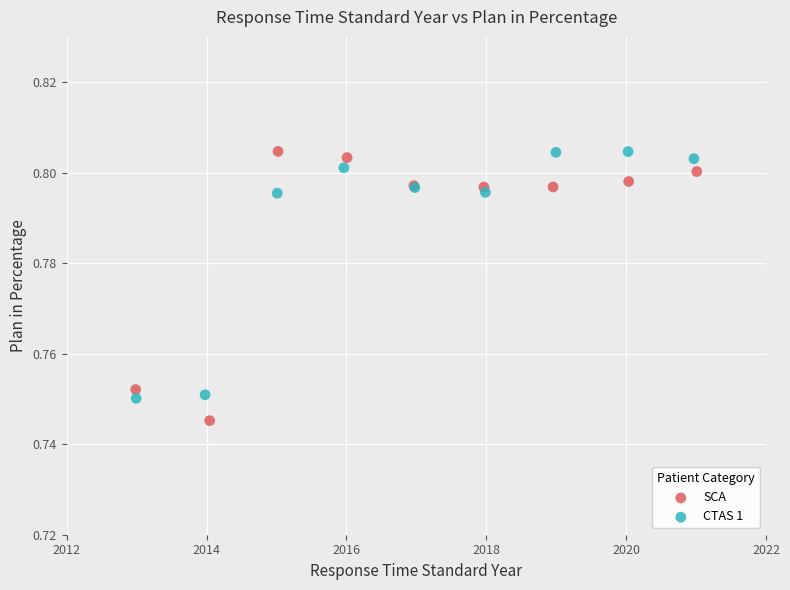

Which series has the widest spread of Y values?

SCA